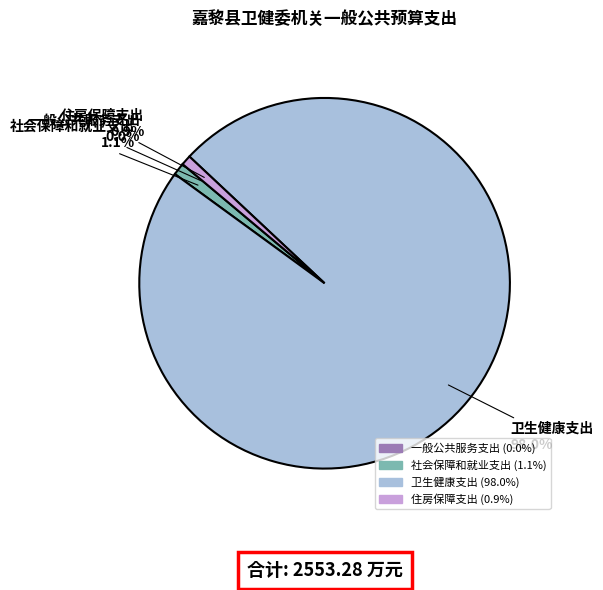

Which category accounts for the majority?

卫生健康支出